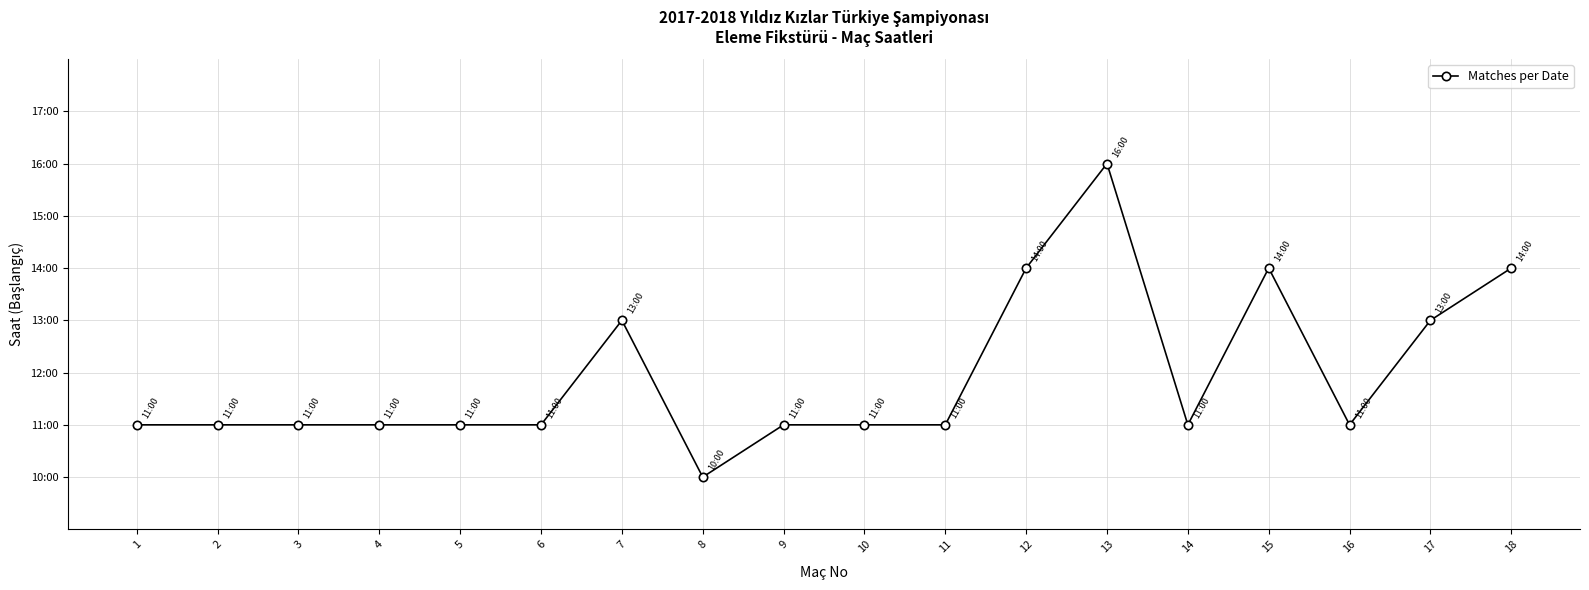

Reading left to right, extract all data points from this chart.

11	11	11	11	11	11	13	10	11	11	11	14	16	11	14	11	13	14